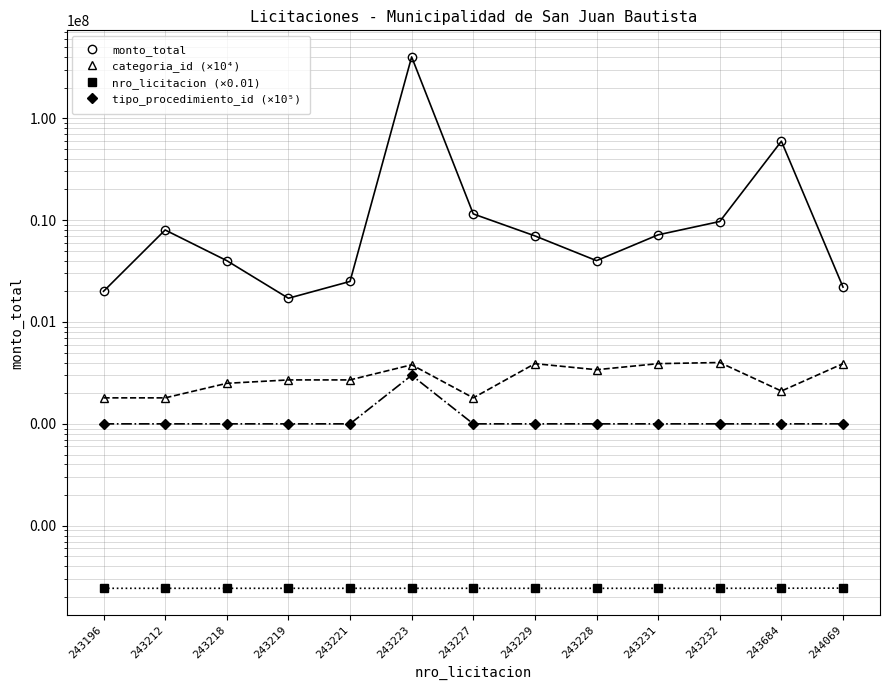

Which label corresponds to the smallest value in the chart?

243196